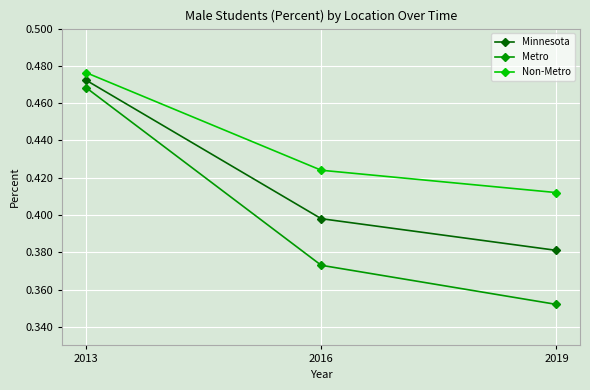

What is the sum of the Metro values at 2019 and 2013?

0.8